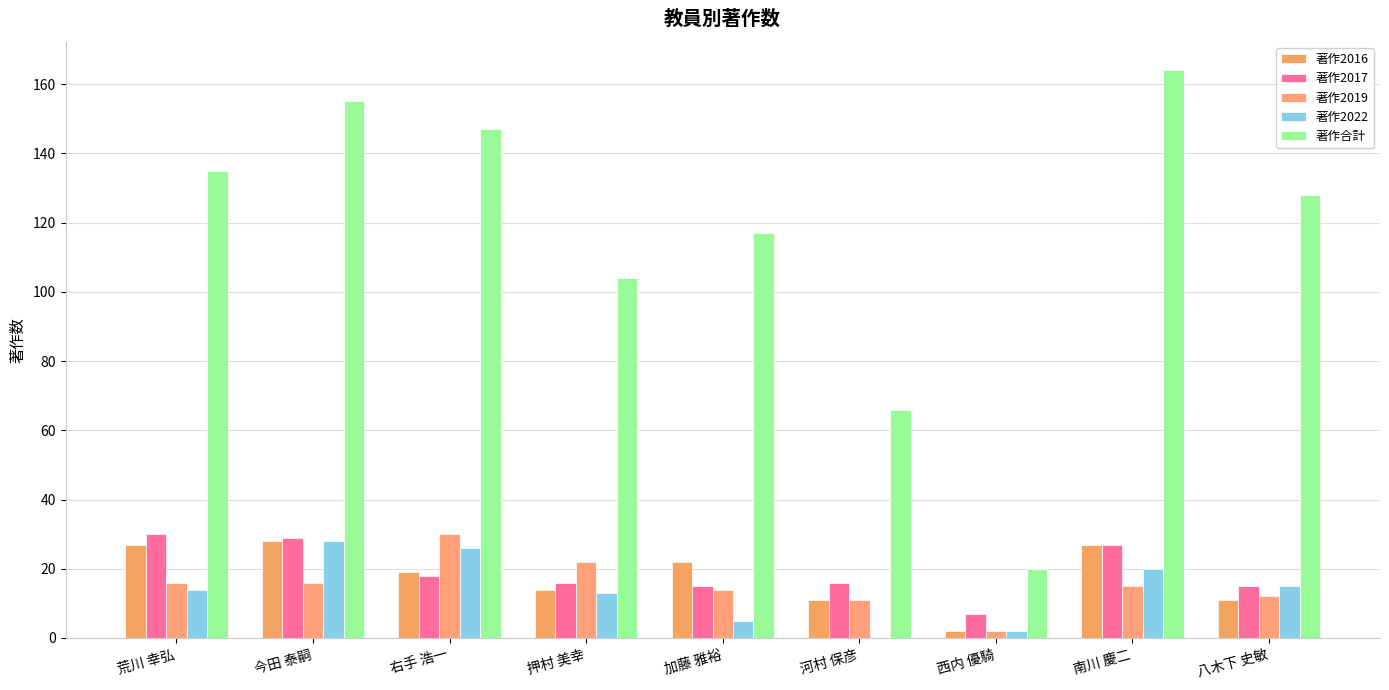

What is the approximate value of 著作合計 at 西内 優騎, to the nearest 10?

20